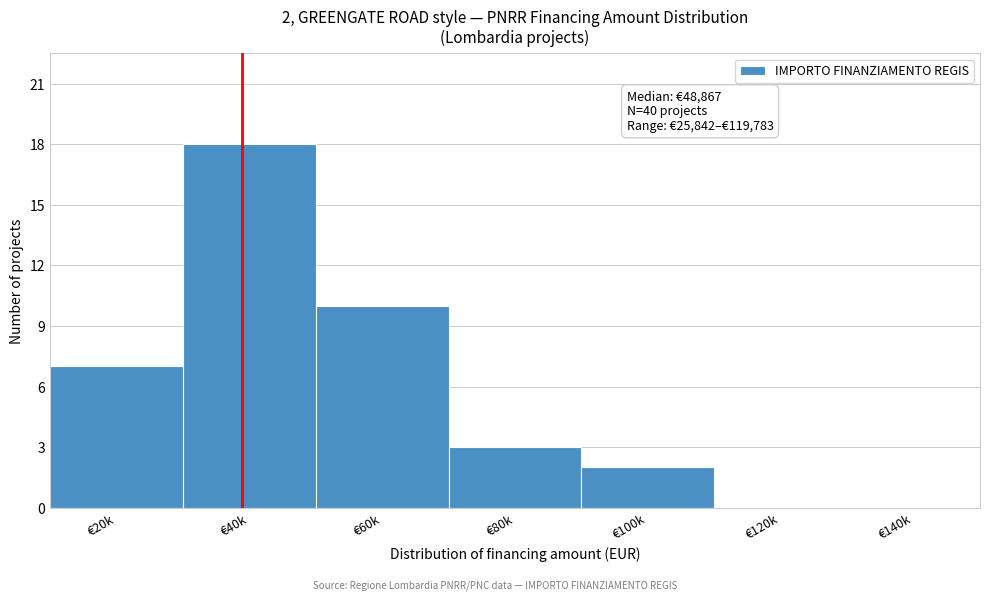

Reading left to right, what are all the values shown in this chart?

€20k=7	€40k=18	€60k=10	€80k=3	€100k=2	€120k=0	€140k=0